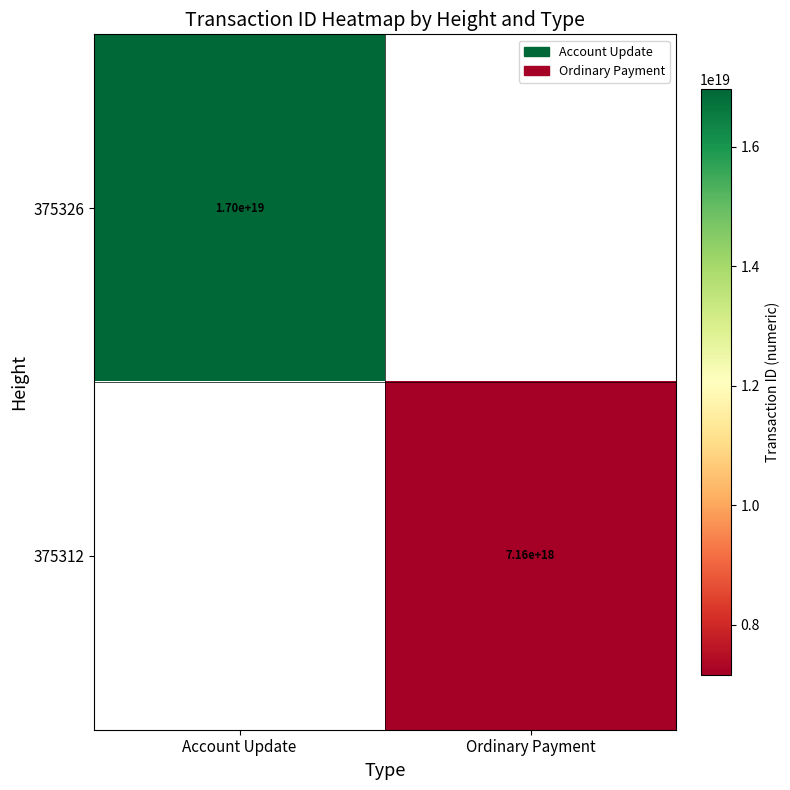

True or false: 375326 has a value of 7043615343551356928 at Account Update.

False